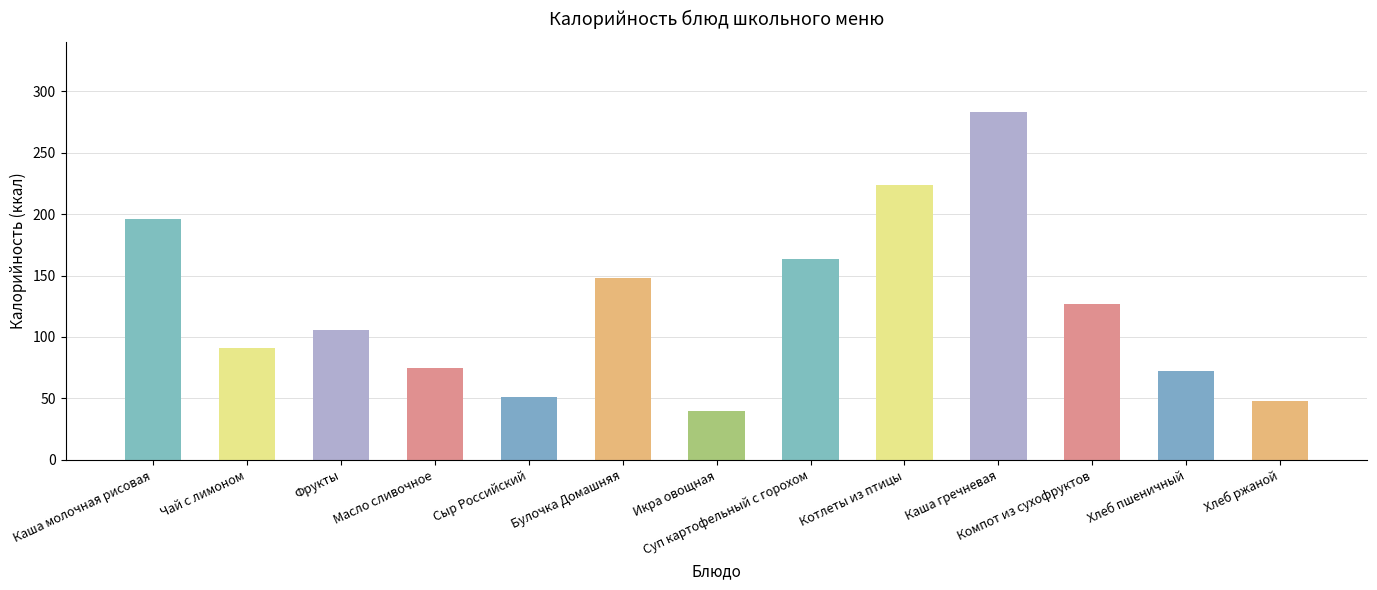

What is the greatest value displayed?

283.5